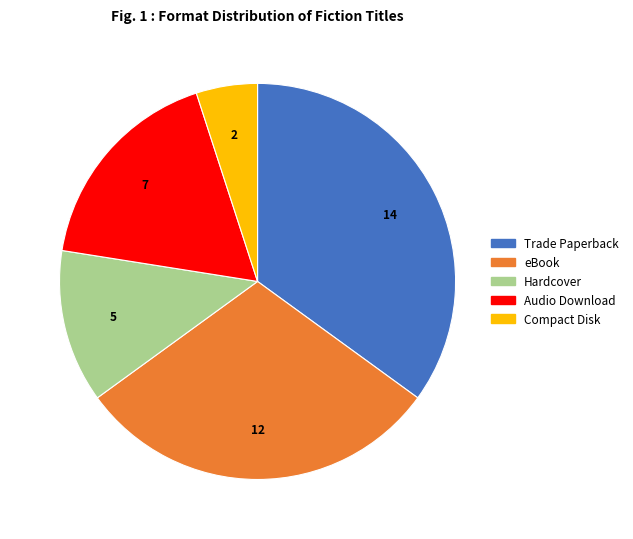

Which category has the biggest portion of the pie?

Trade Paperback